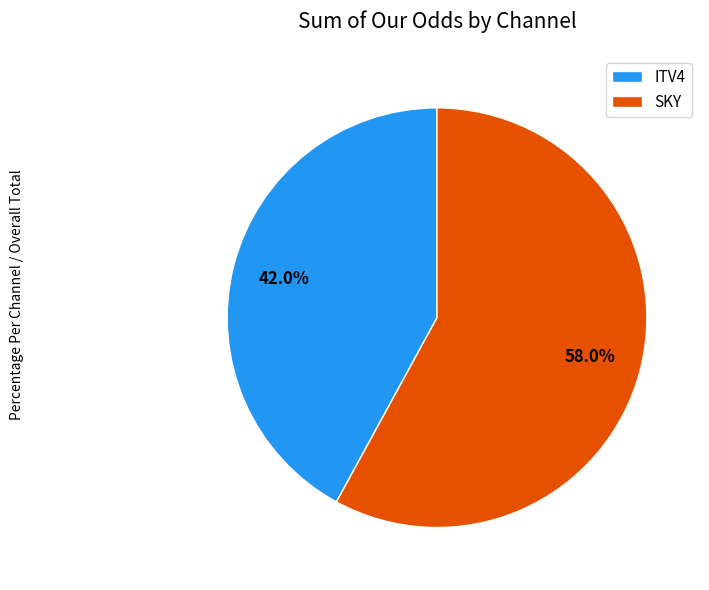

What portion of the pie excludes ITV4?

58.0%